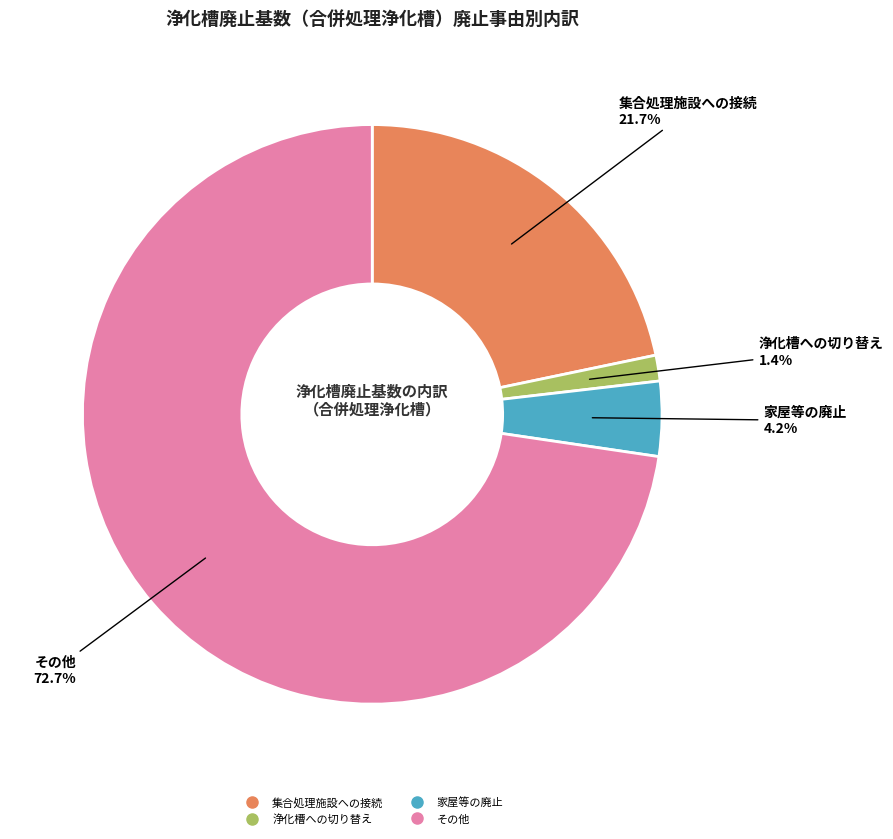

Is there a majority slice in this chart?

Yes